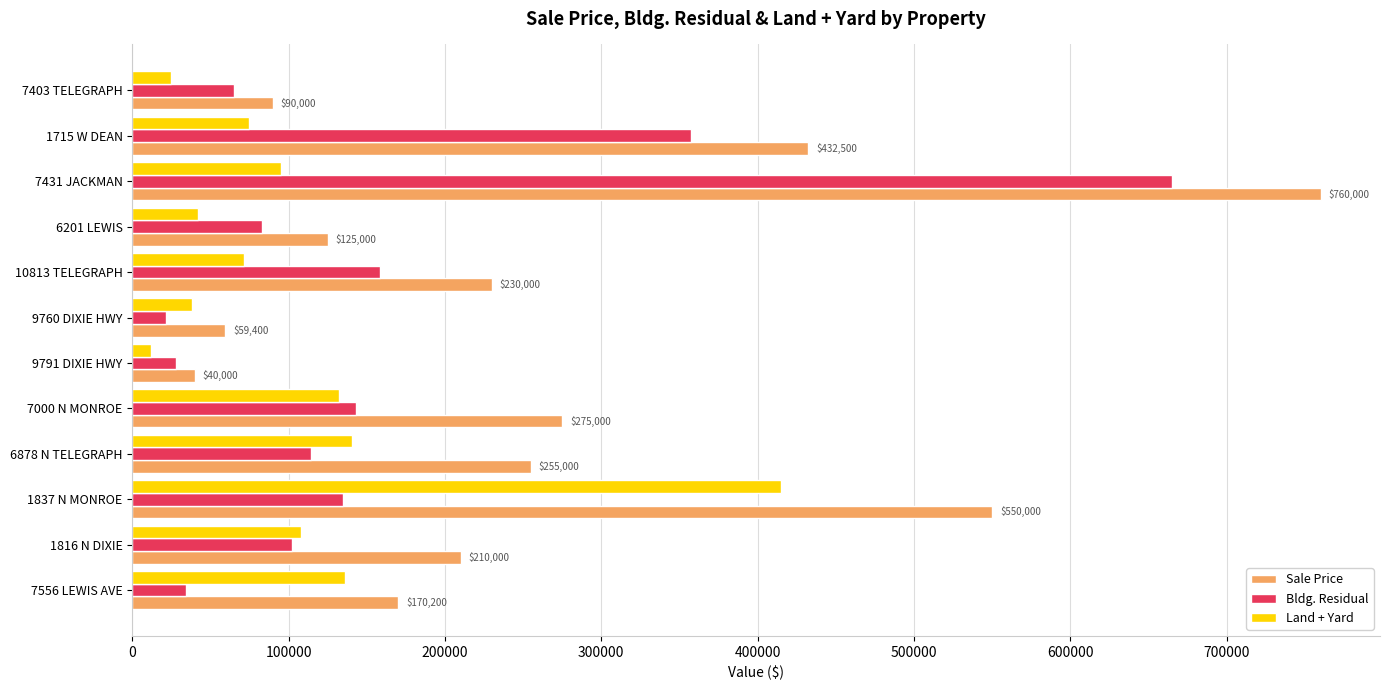

Between 7431 JACKMAN and 9791 DIXIE HWY, which series saw the biggest shift?

Sale Price